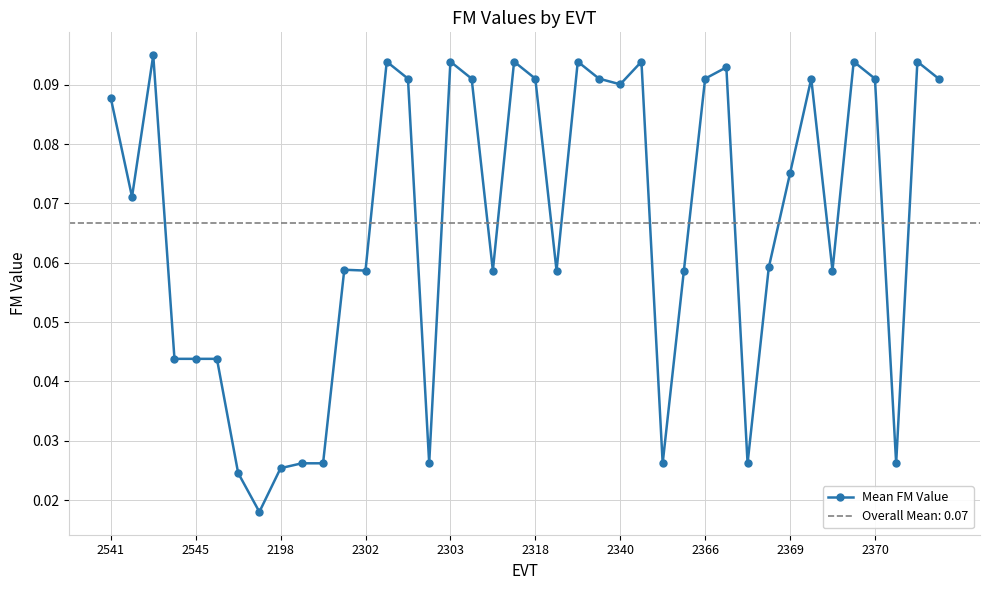

Count the Mean FM Value values in the range 0 to 1.

40